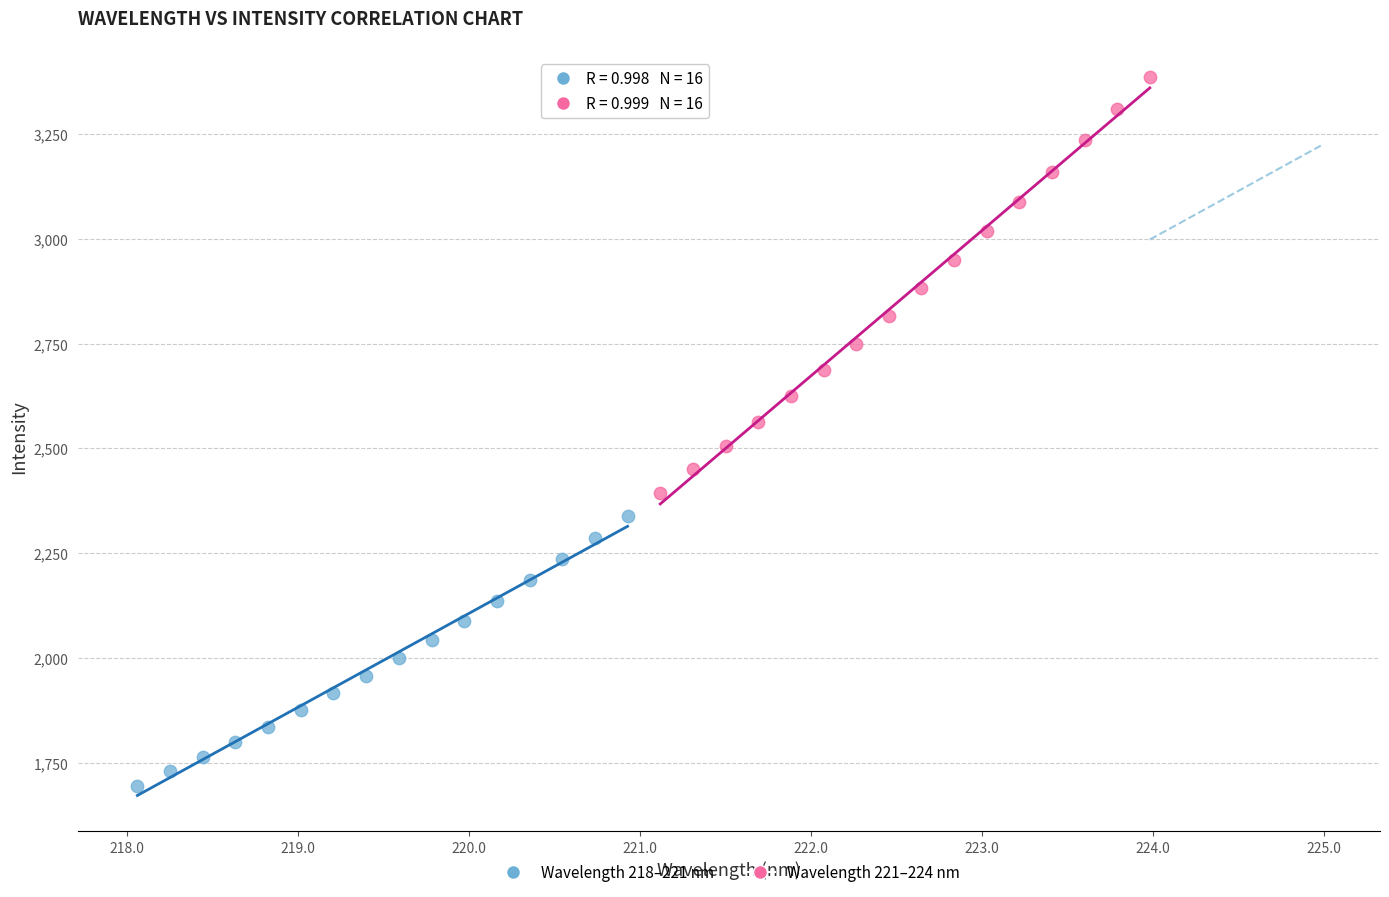

Which series has the largest Y range (max minus min)?

Wavelength 221–224 nm